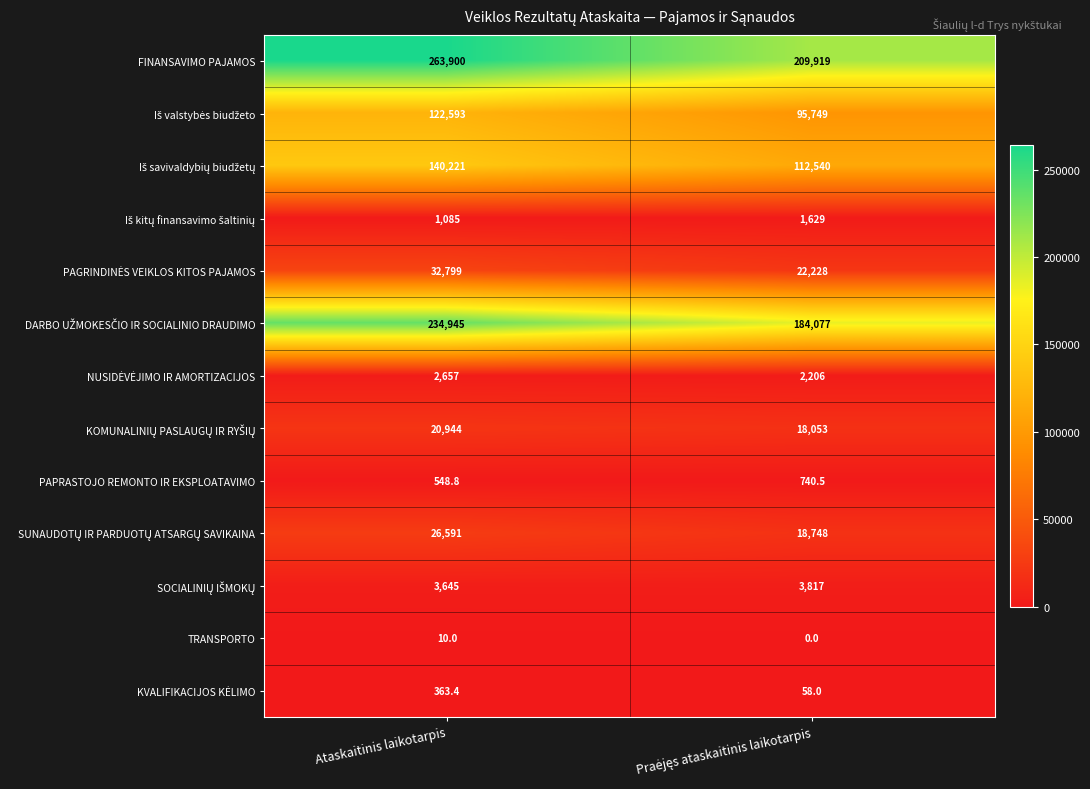

At which label does TRANSPORTO reach its peak?

Ataskaitinis laikotarpis